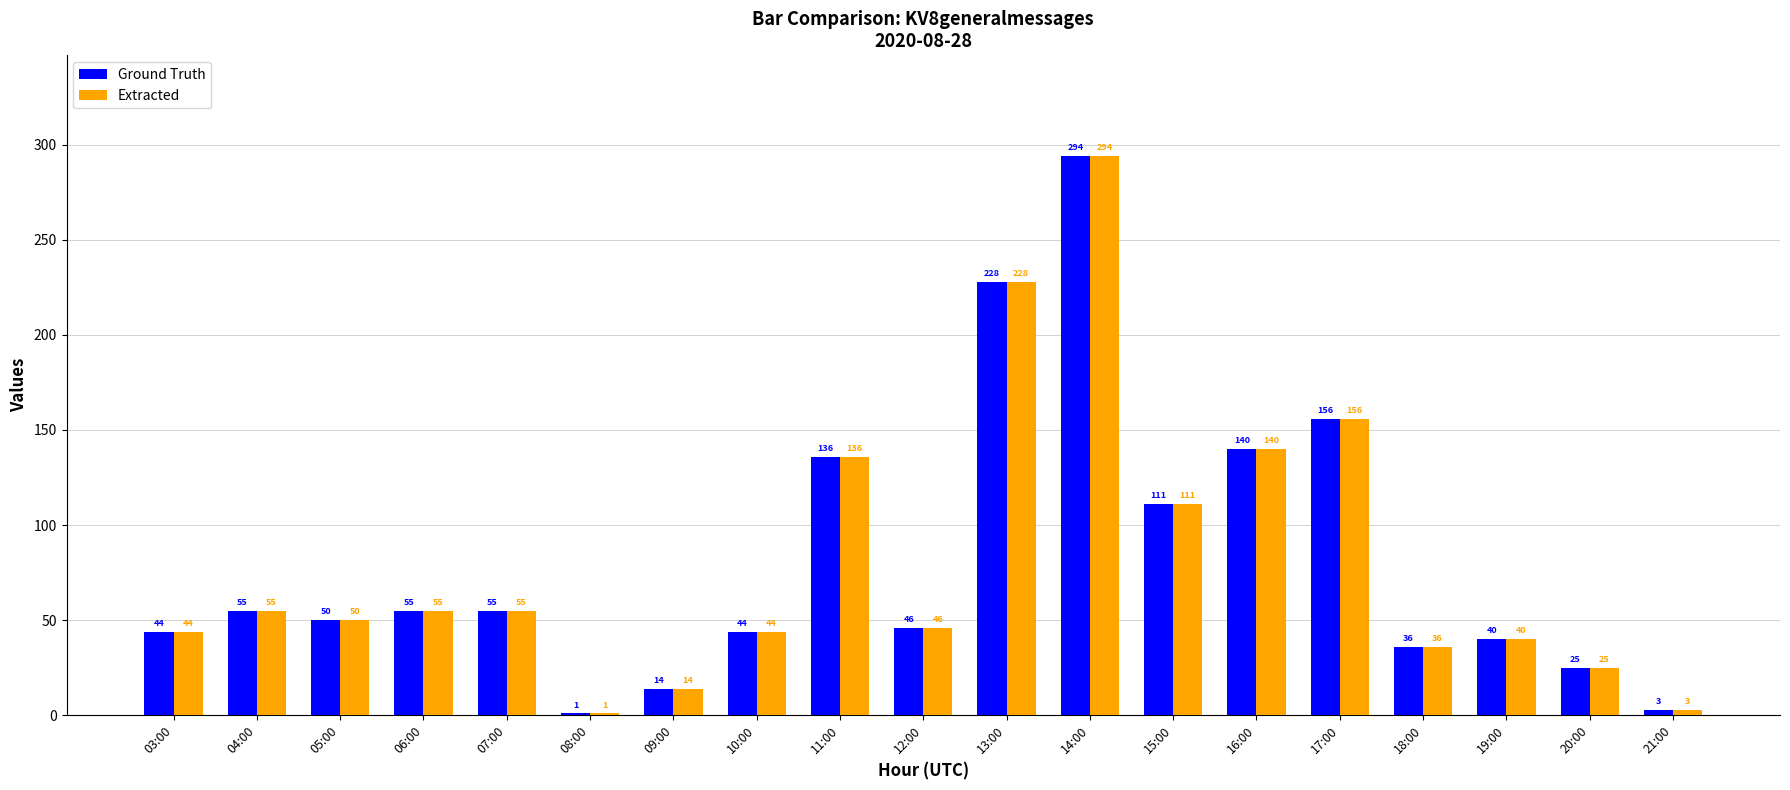

What is the maximum value shown in the chart?

294